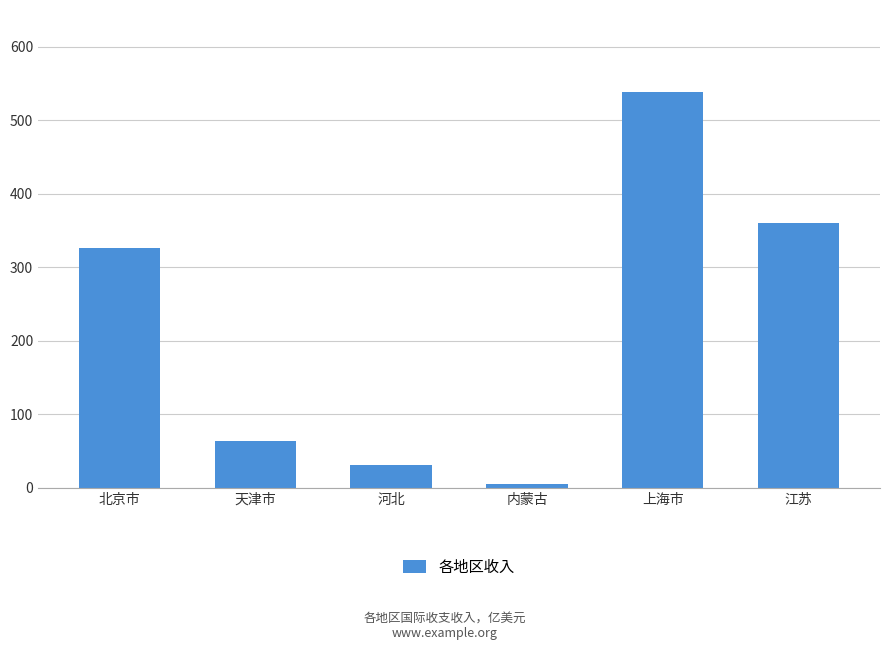

How many bars are there in total?

6